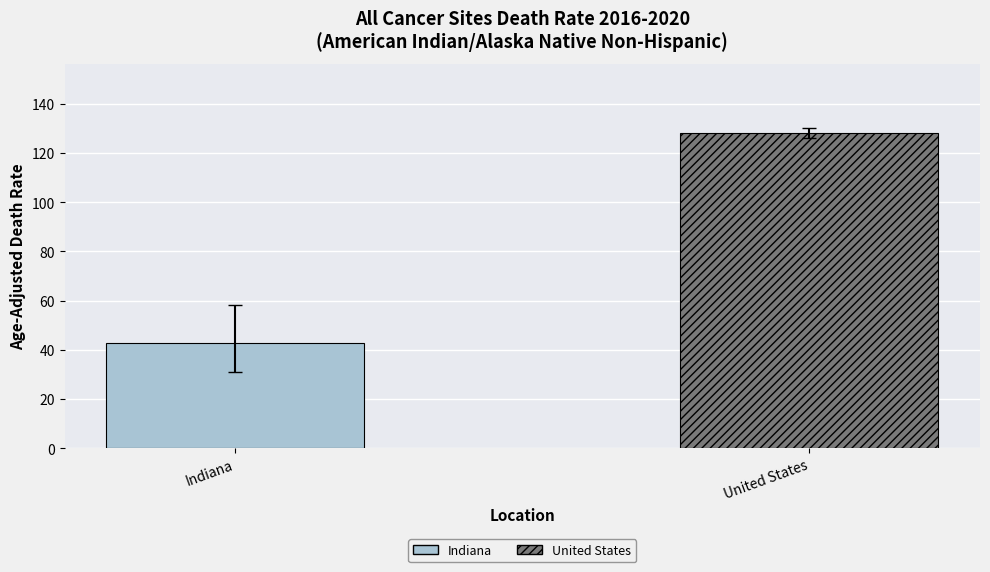

What is the maximum value for United States?

128.2